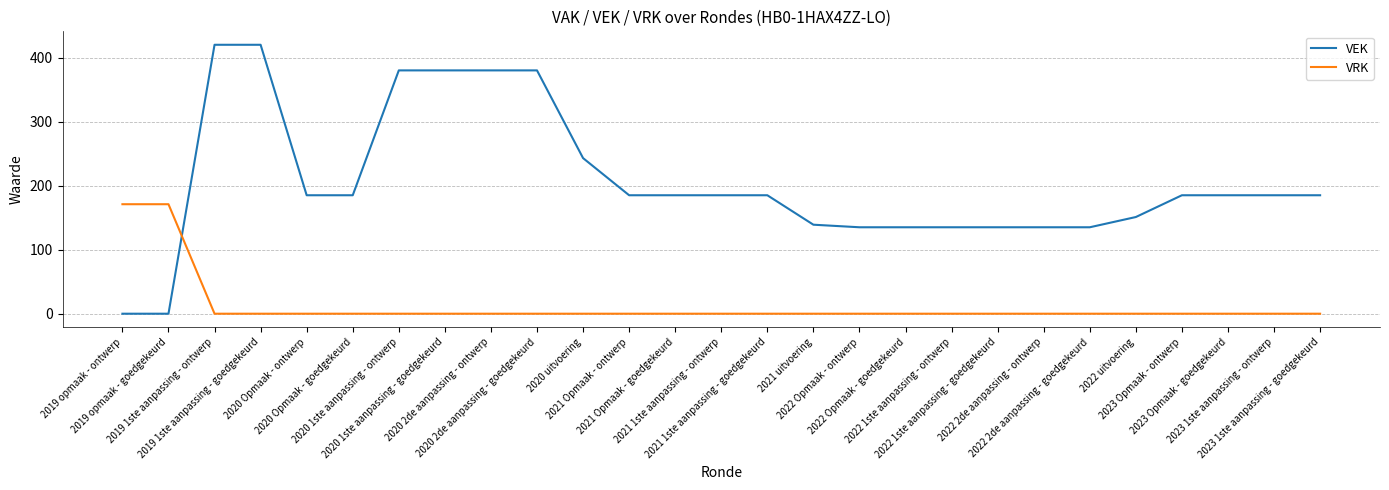

Which series has the largest total across all categories?

VEK